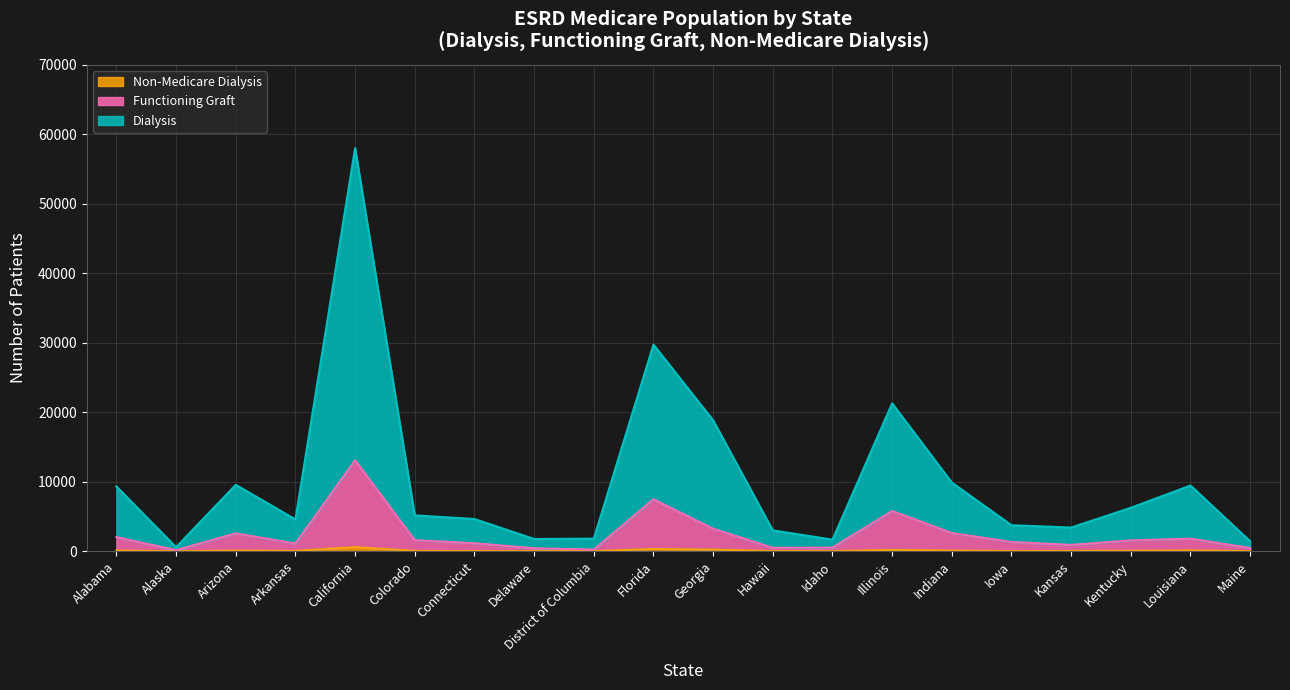

What is the sum of the Dialysis values at Georgia and Arizona?

28417